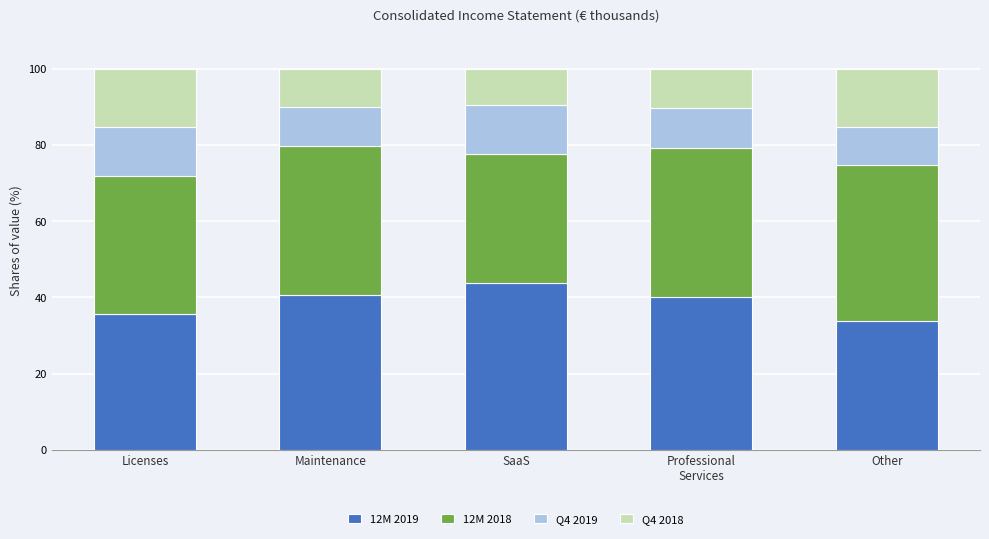

What is the difference between the maximum and minimum values in the 12M 2019 series?

9.9